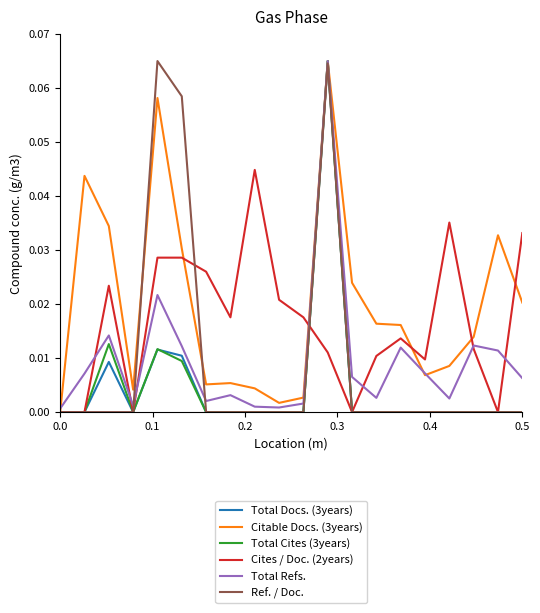

How many Total Docs. (3years) values are between 0 and 1?

20